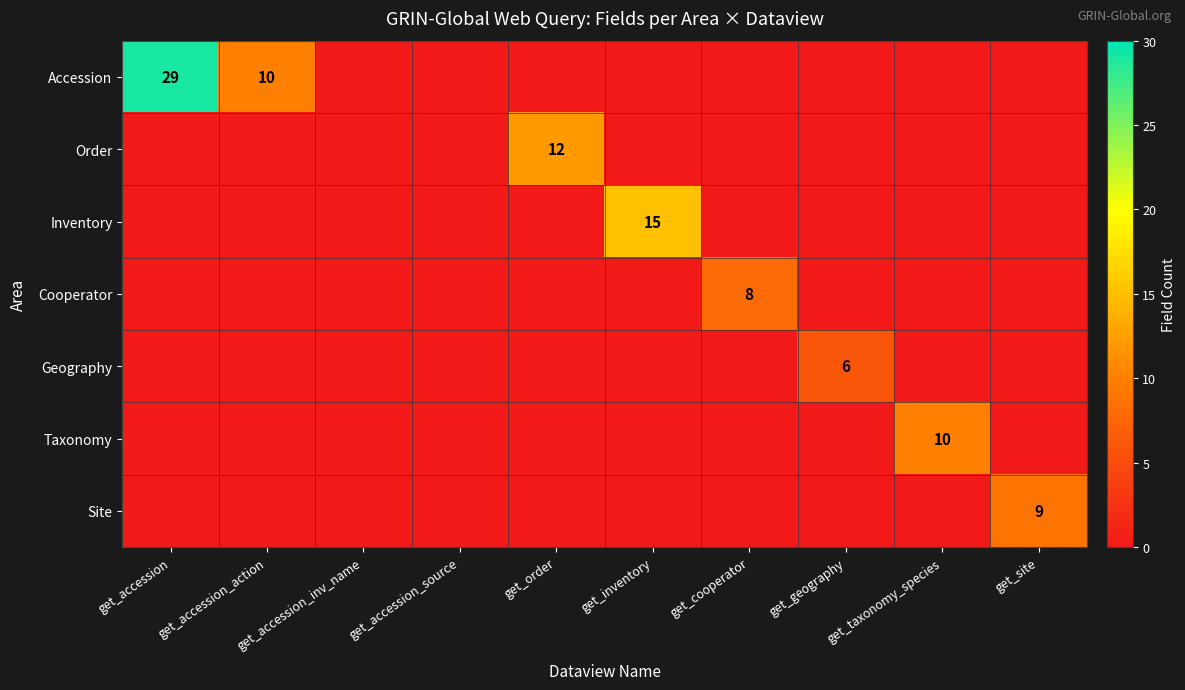

Is it true that Order equals 12 at get_order?

True